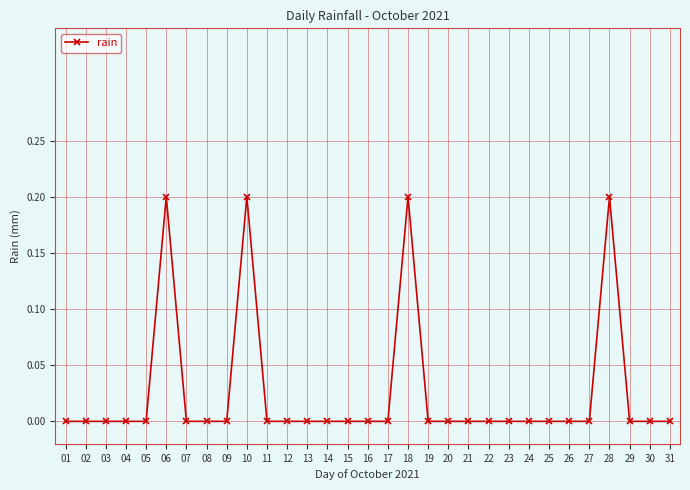

True or false: there are more than 0 points higher than both neighbors.

True